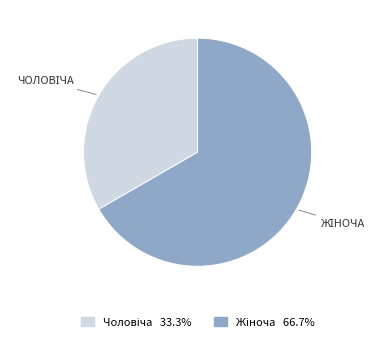

Is there any slice that represents more than half of the pie?

Yes